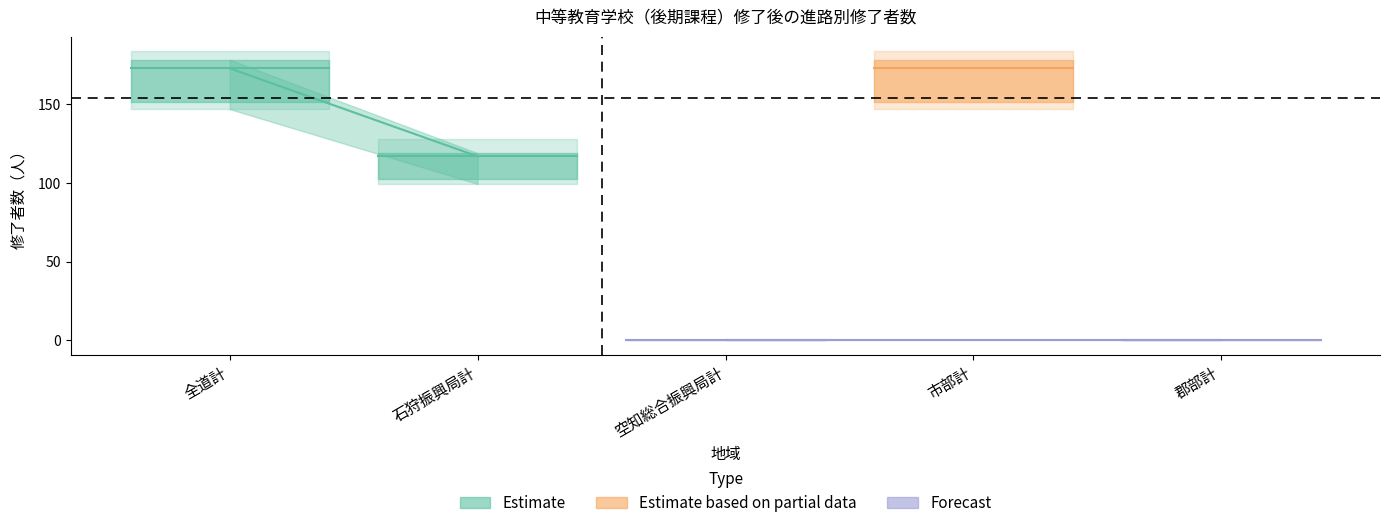

True or false: 専修学校(専門課程）進学者 has a value of 0 at 空知総合振興局計.

True